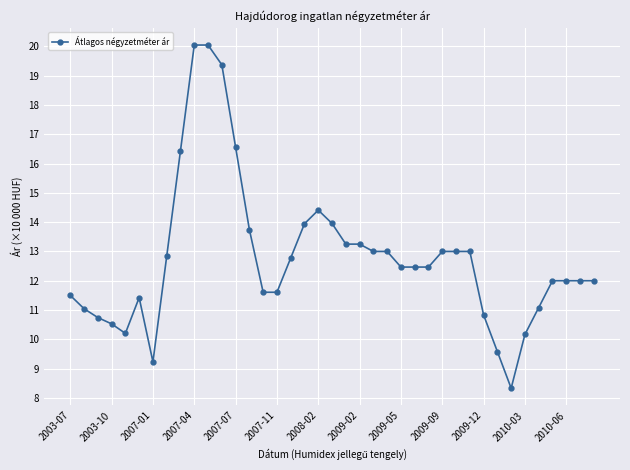

What is the smallest value displayed?

8.3